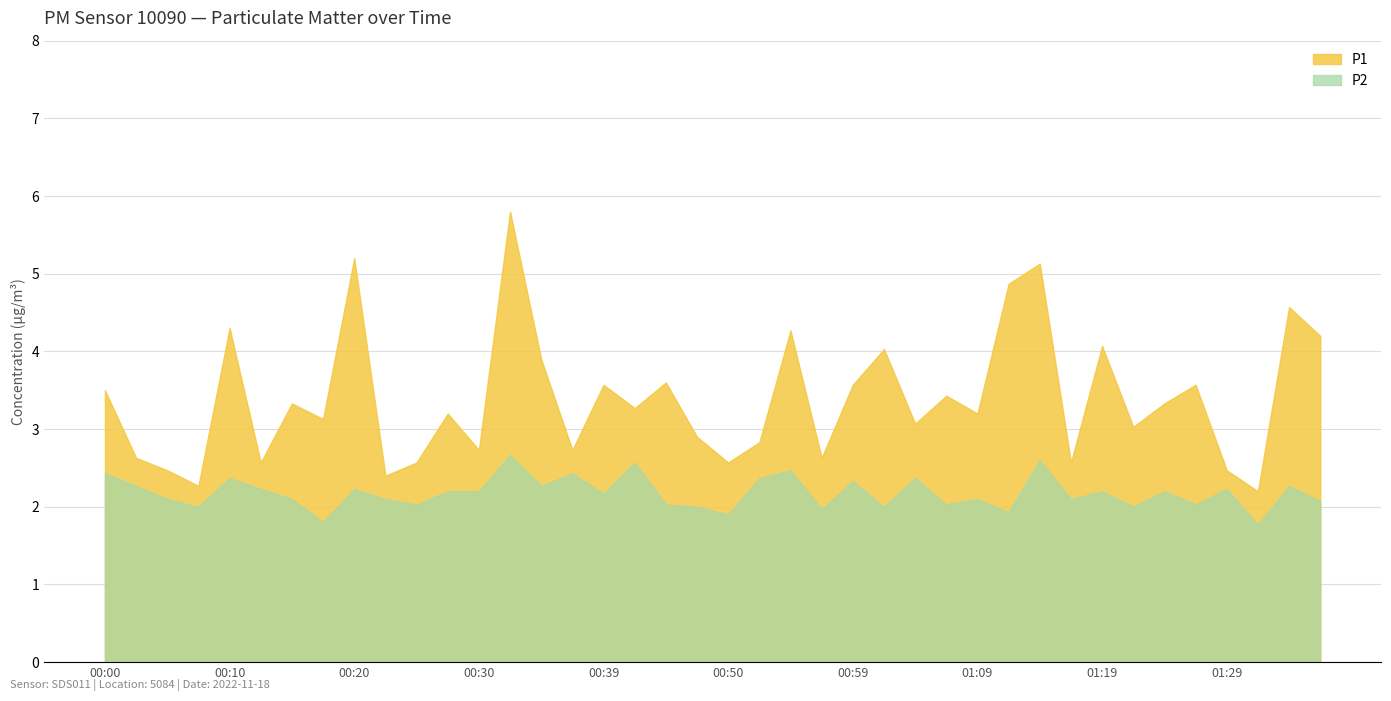

Does the chart have visible grid lines?

Yes